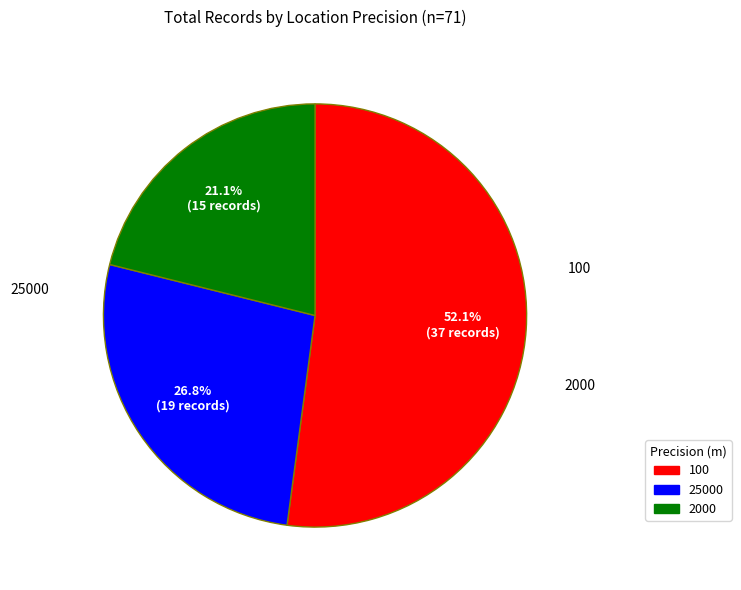

Is there any slice that represents more than half of the pie?

Yes